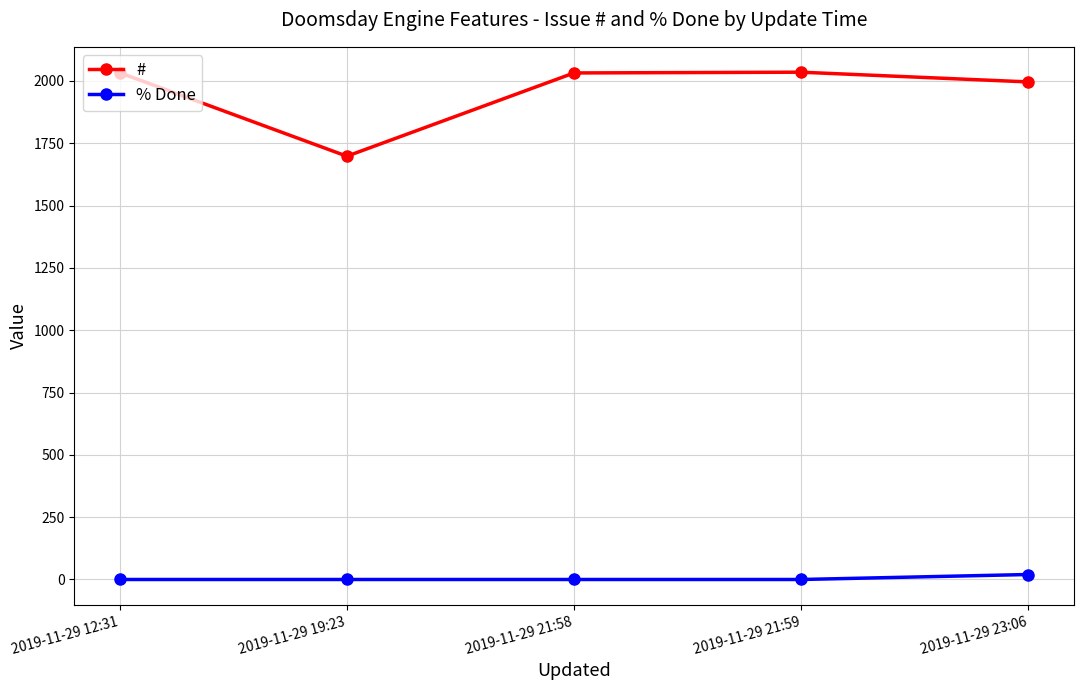

The % Done series shows 0 at 2019-11-29 19:23. True or false?

True